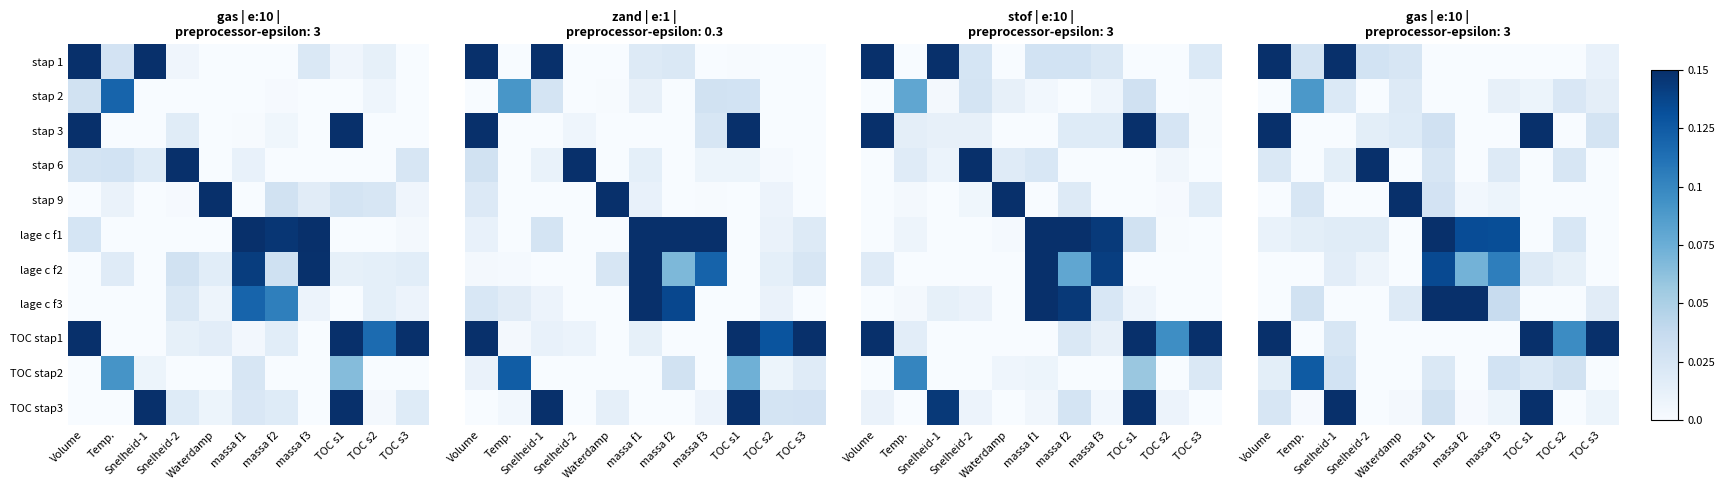

How many lage c f3 values are between 0 and 1?

11